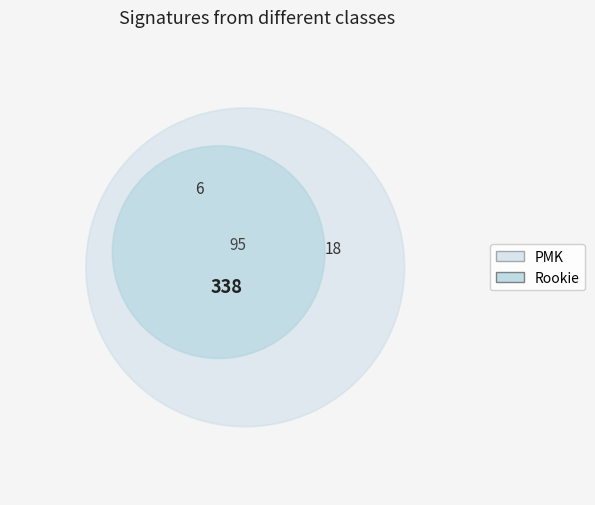

To the nearest percent, what percentage of the pie is Rookie?

25%